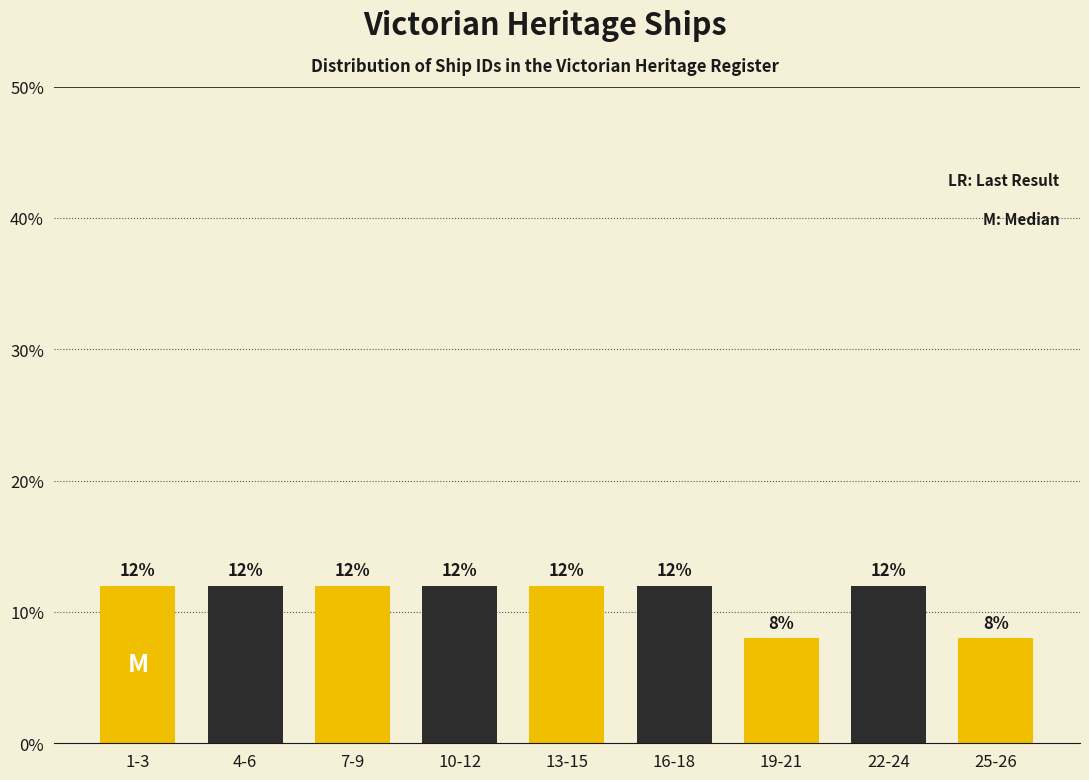

Reading left to right, what are all the values shown in this chart?

12	12	12	12	12	12	8	12	8